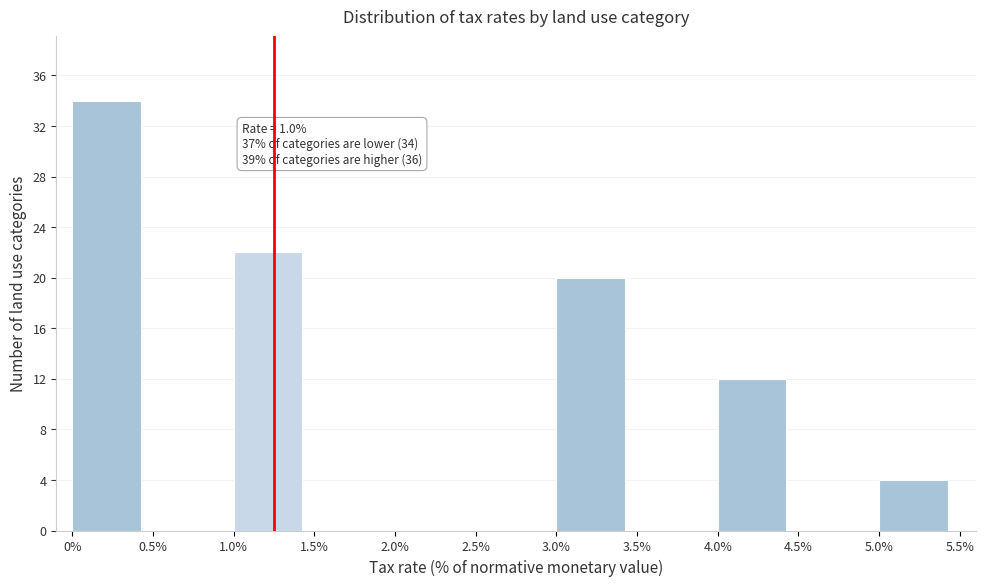

Over which range of the x-axis is the bar tallest?

0% to 0.5%